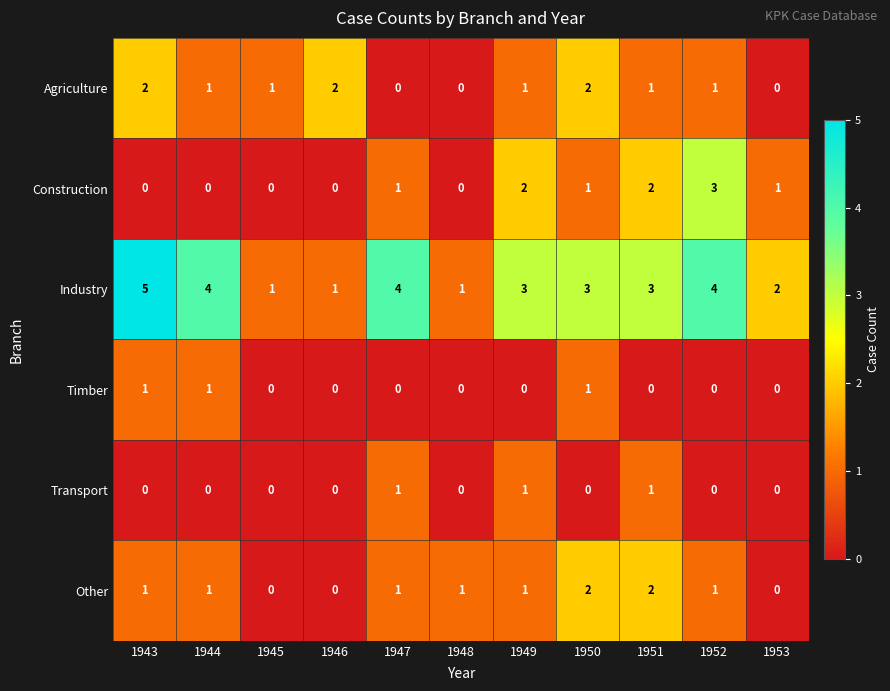

Is the value of Other at 1944 greater than the value of Industry at 1949?

No